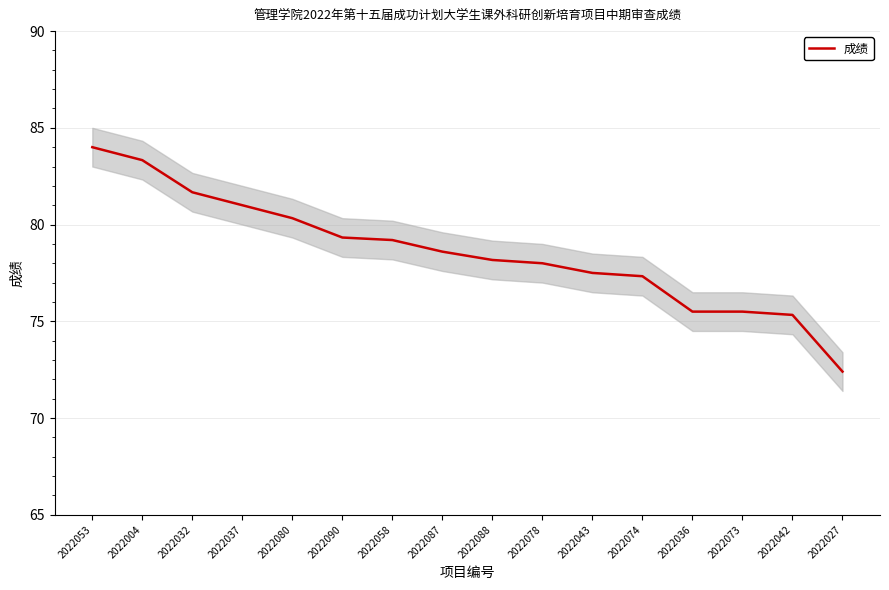

At which category does the chart reach its peak across all series?

2022053